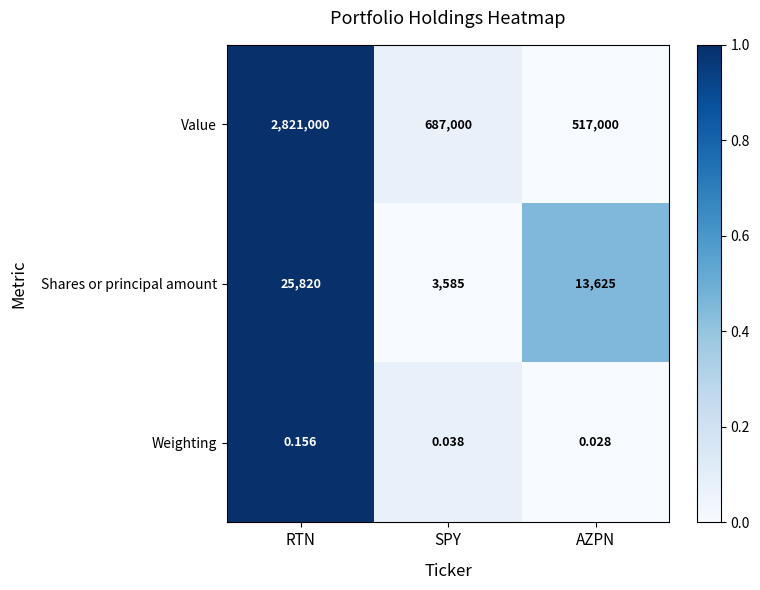

How many series are shown in this chart?

3